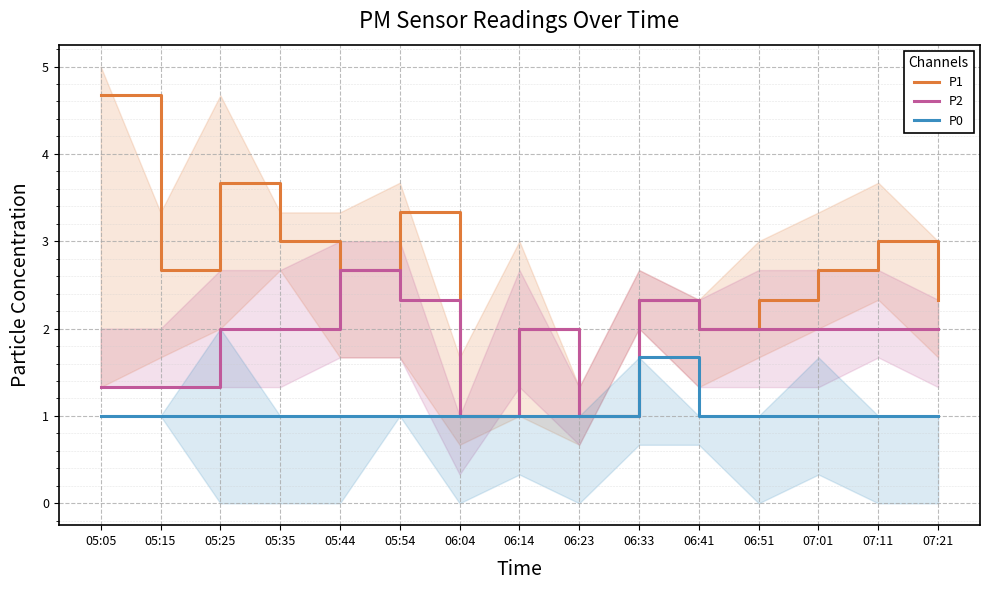

What are all the series names shown in the legend?

P1, P2, P0